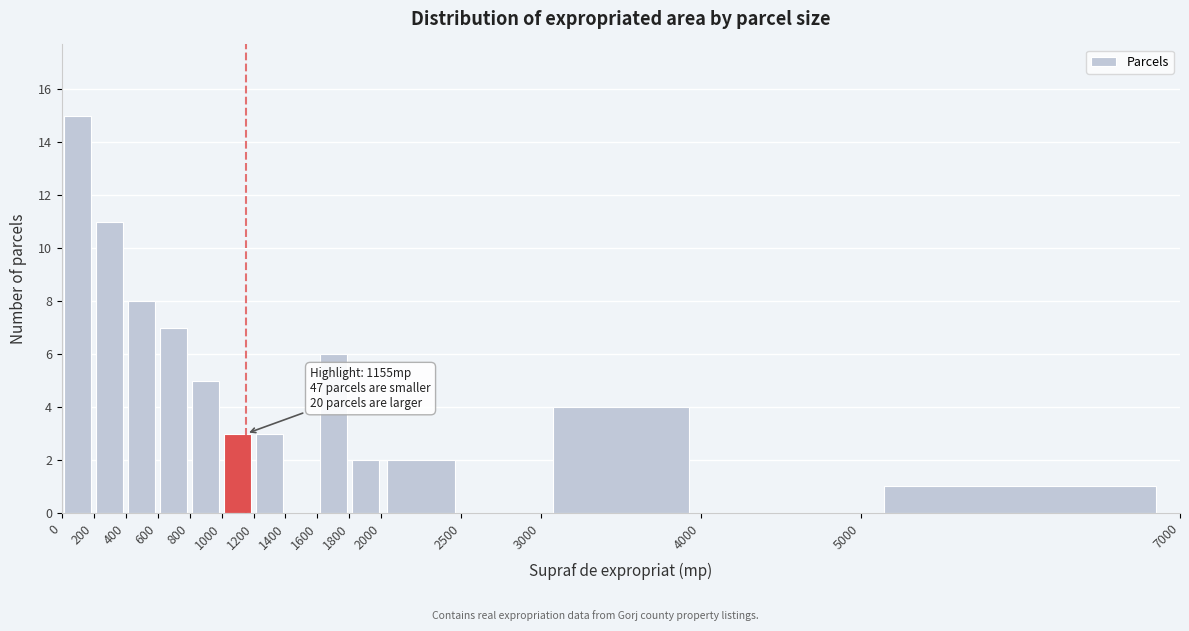

Over which range of the x-axis is the bar tallest?

0 to 200